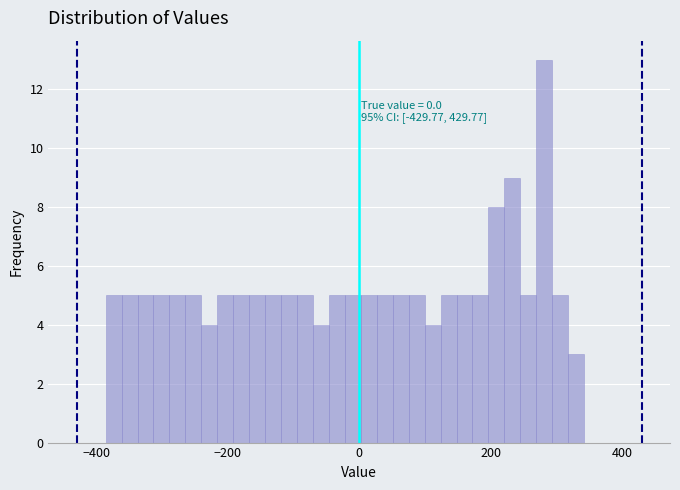

Read against the x-axis, roughly where is the centre of the tallest bar?

280